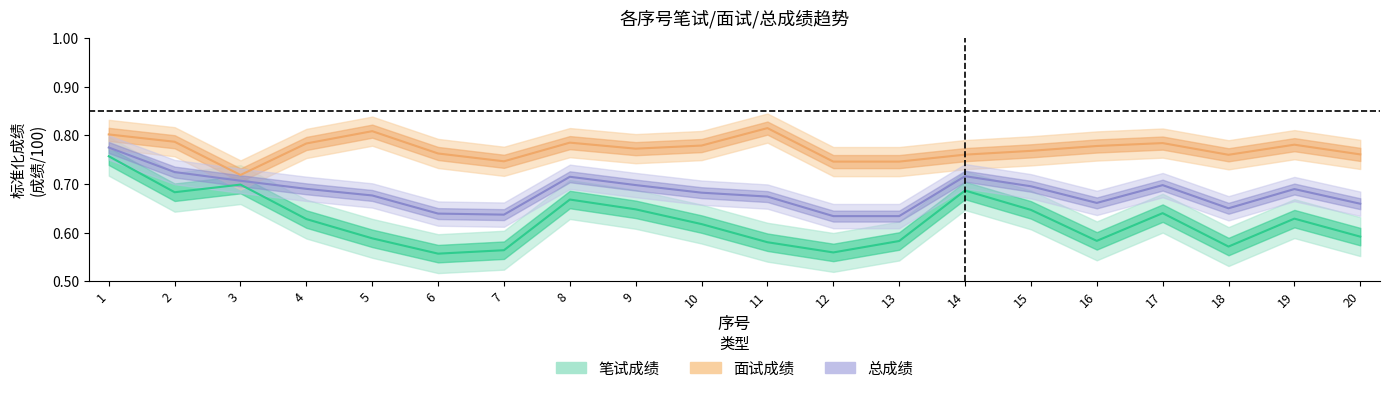

Which series has the largest range (max minus min)?

笔试成绩_center